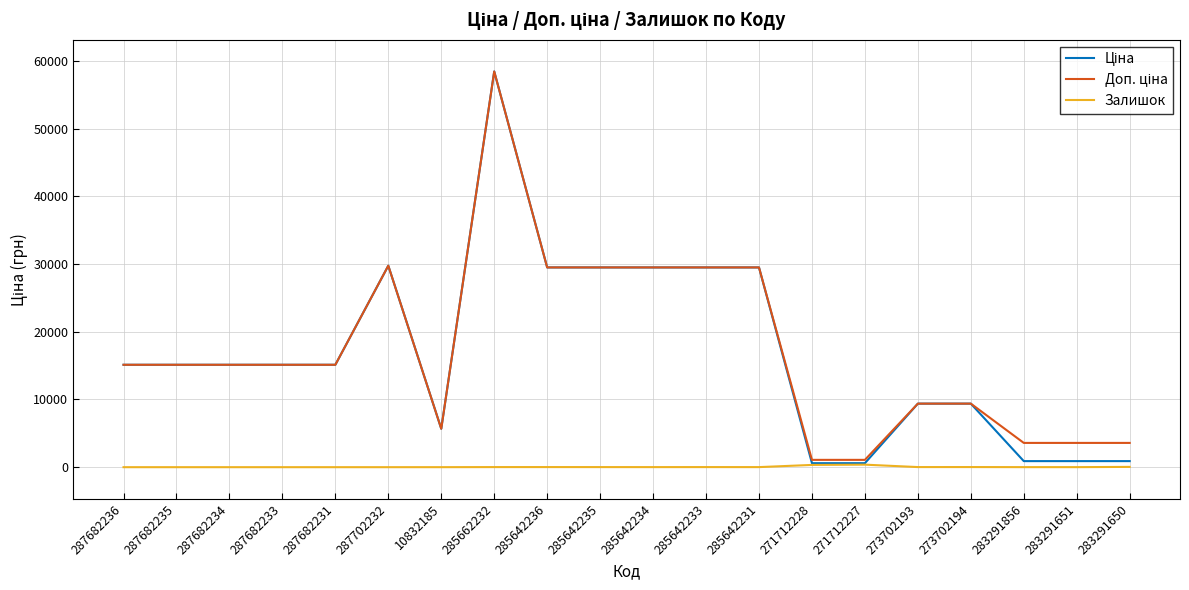

Count the number of categories in the chart.

20